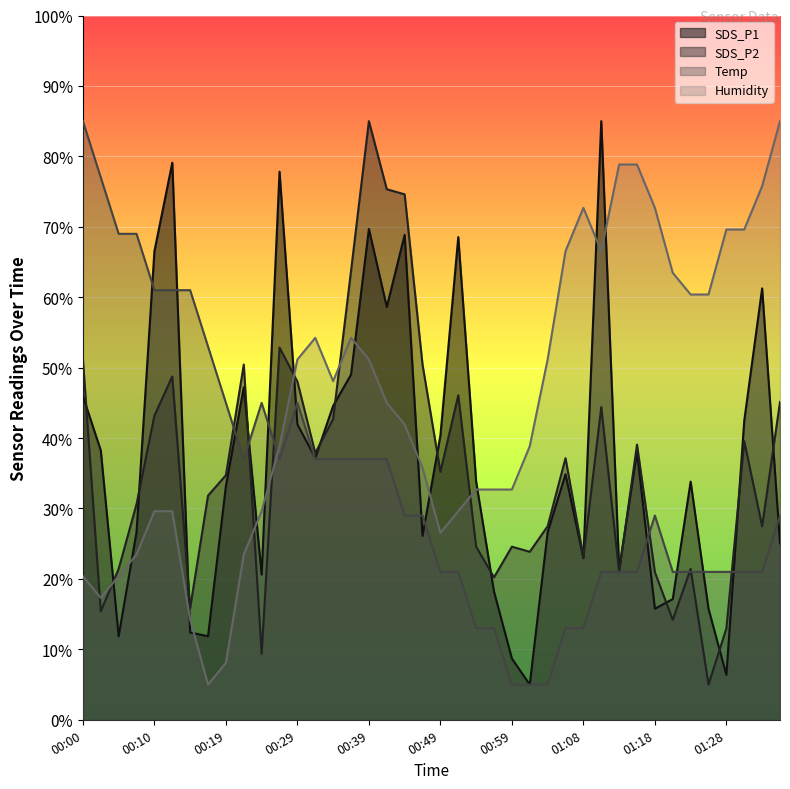

What is the spread (max minus min) of values at 01:25?

55.4